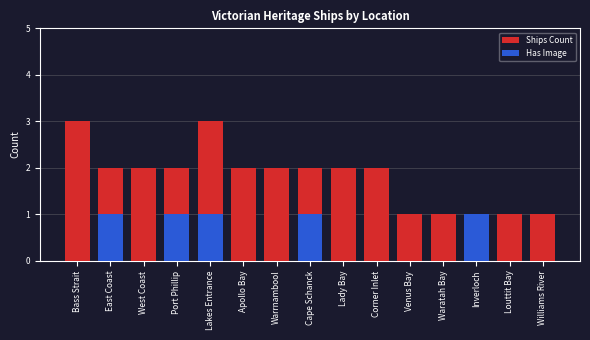

What is the difference between the maximum and minimum values in the Has Image series?

1